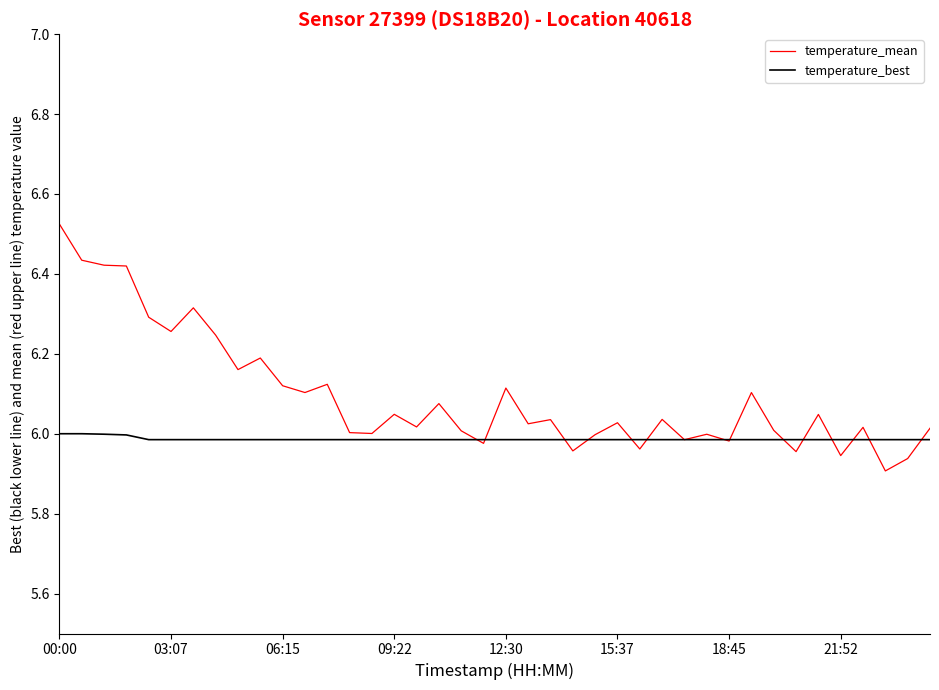

Rank the series by their average value, from highest to lowest.

temperature_mean, temperature_best